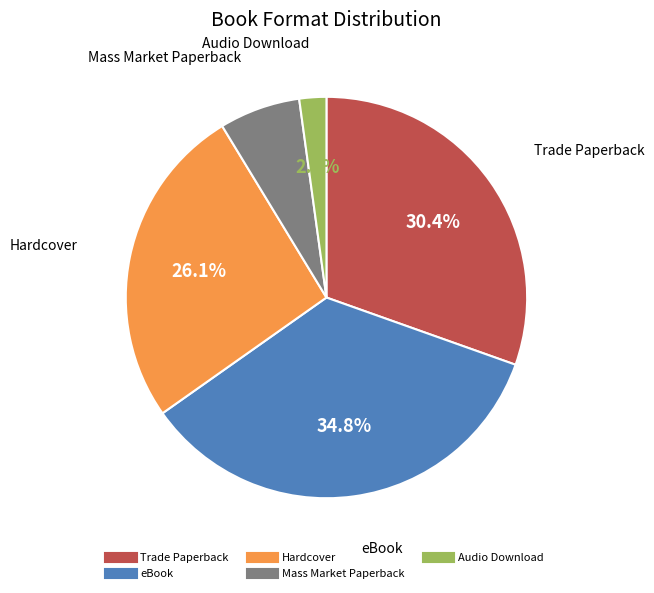

True or false: Trade Paperback accounts for 19% of the total.

False